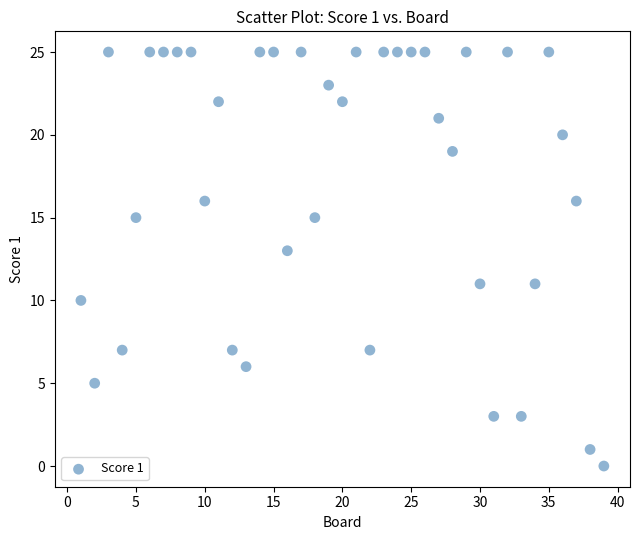

What is the range of Y values (max minus min)?

25